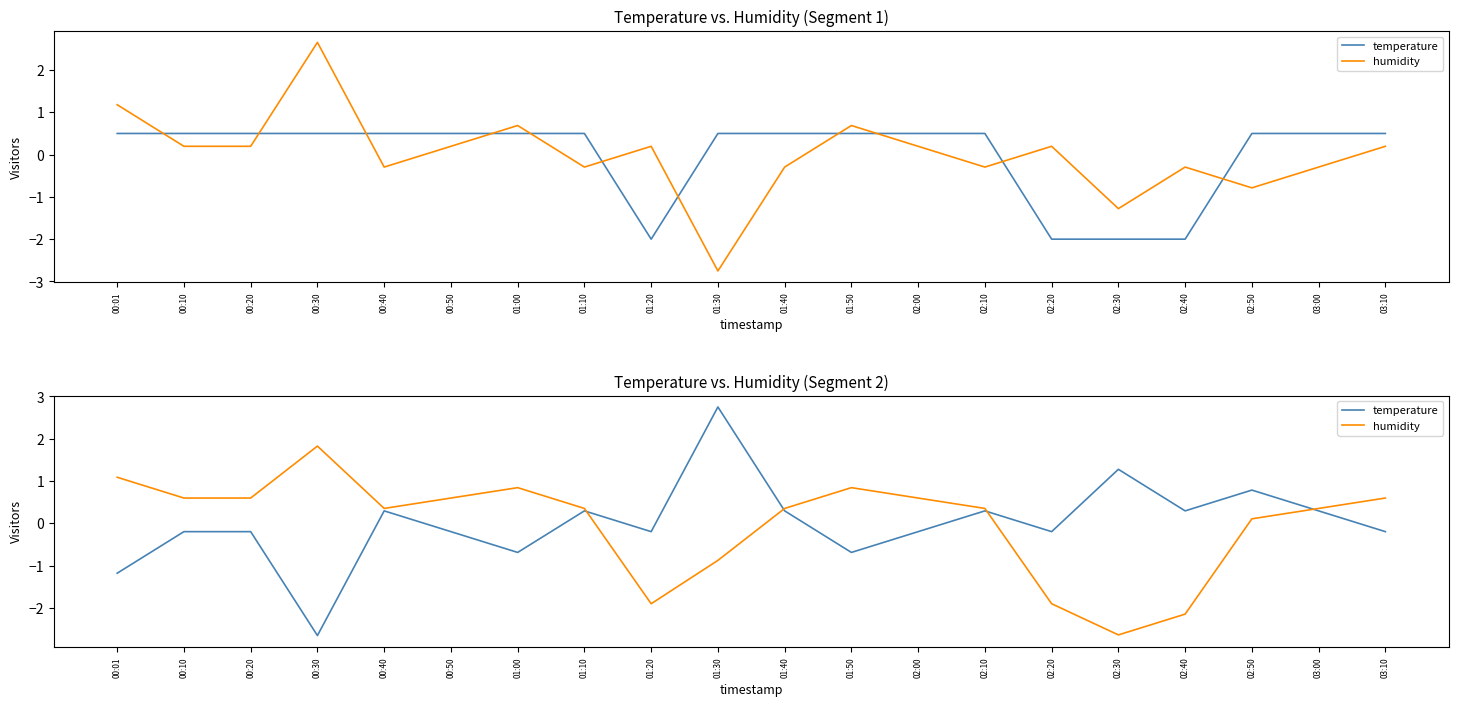

What is the total value across all series at 00:40?

0.6